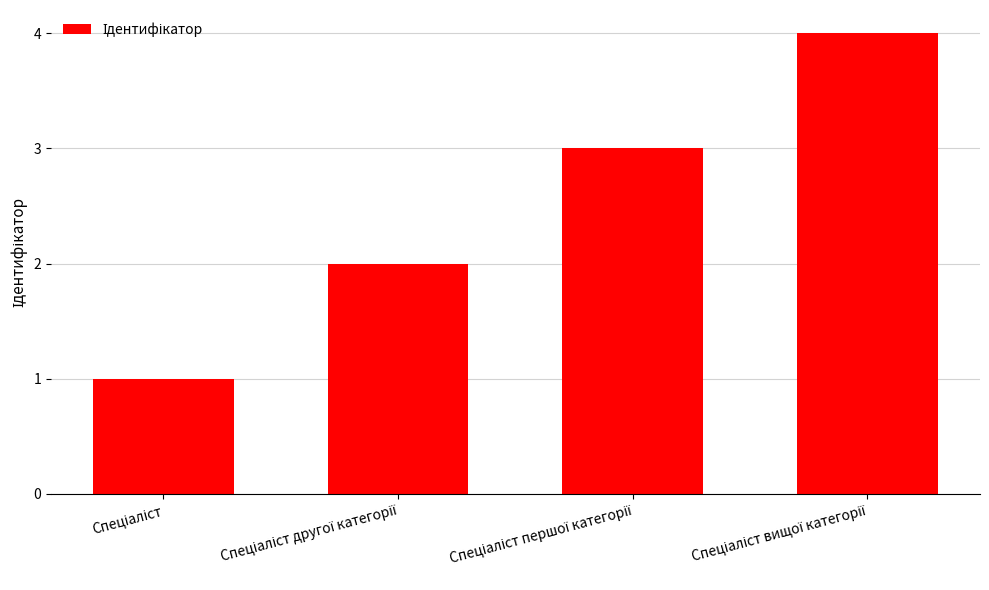

How many values are below 3?

2